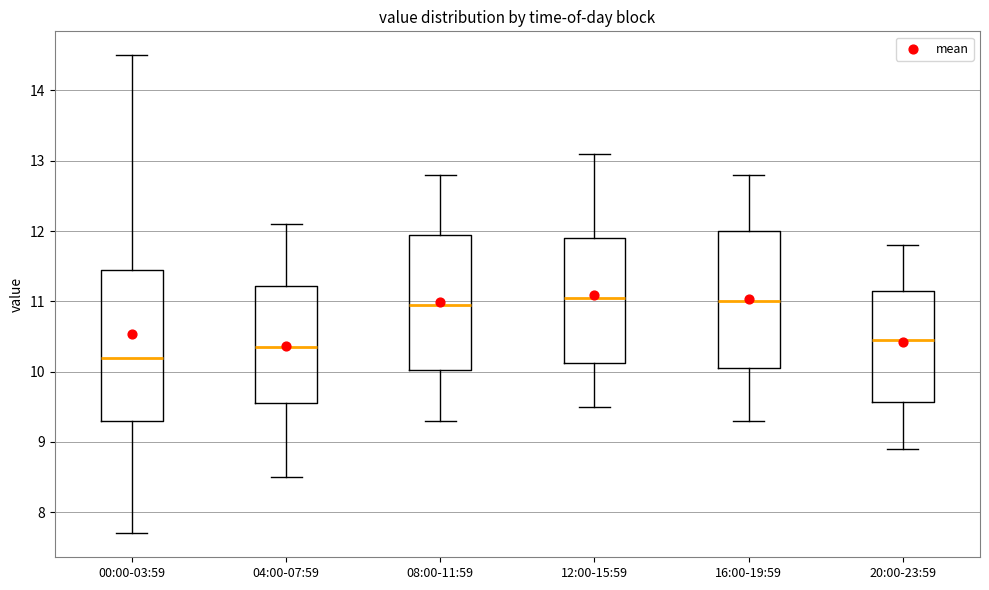

Reading left to right, transcribe this box plot: for each box, give where its median line is, the range the box spans, and where its two whiskers end, as read against the y-axis. The values are not printed on the chart, so give them approximately, as read against the axis.

00:00-03:59: median 10.2, box 9.3 to 11.5, whiskers 7.7 to 14.5
04:00-07:59: median 10.4, box 9.6 to 11.2, whiskers 8.5 to 12.1
08:00-11:59: median 11.0, box 10.0 to 12.0, whiskers 9.3 to 12.8
12:00-15:59: median 11.1, box 10.1 to 11.9, whiskers 9.5 to 13.1
16:00-19:59: median 11.0, box 10.1 to 12.0, whiskers 9.3 to 12.8
20:00-23:59: median 10.5, box 9.6 to 11.2, whiskers 8.9 to 11.8